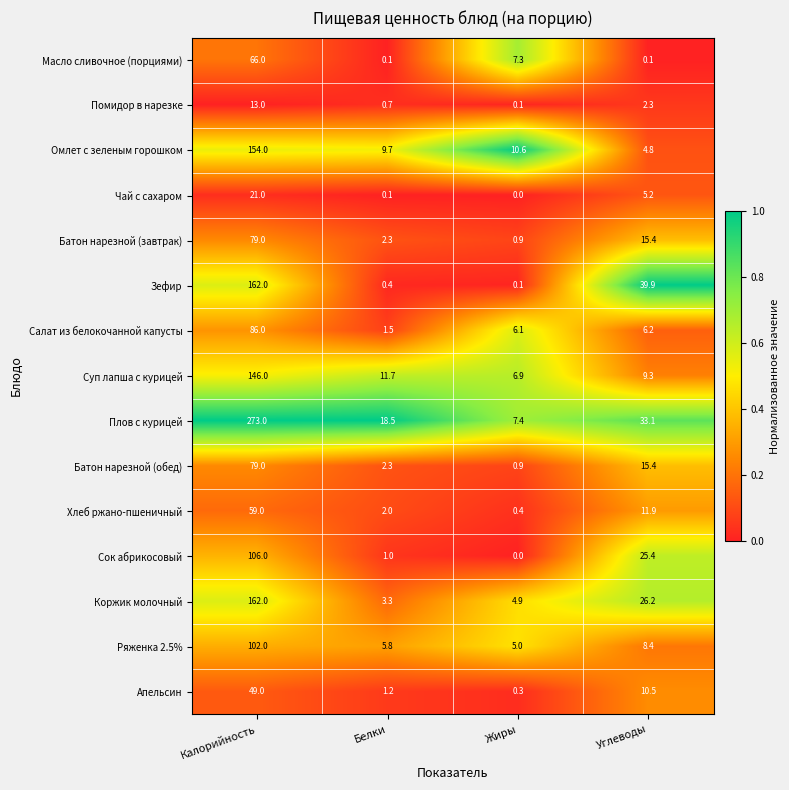

What is the difference between the maximum and minimum values in the Омлет с зеленым горошком series?

149.2